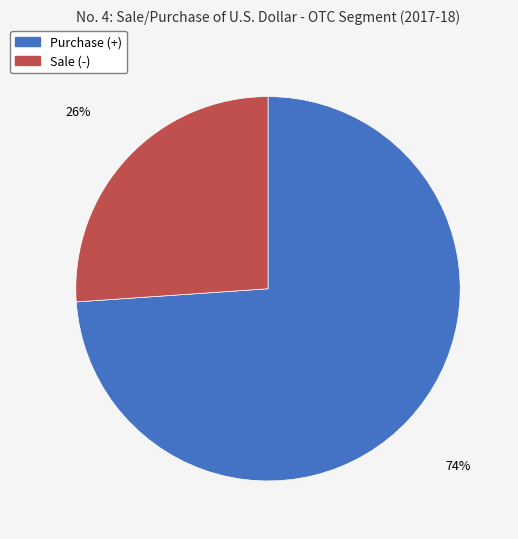

Which has a higher value, Sale (-) or Purchase (+)?

Purchase (+)